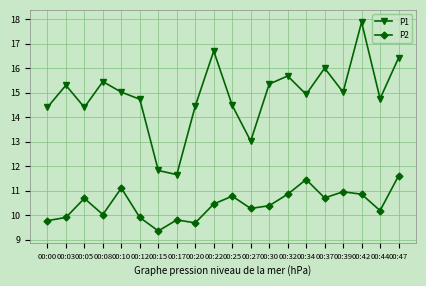

What is the highest value of the P2 series?

11.6